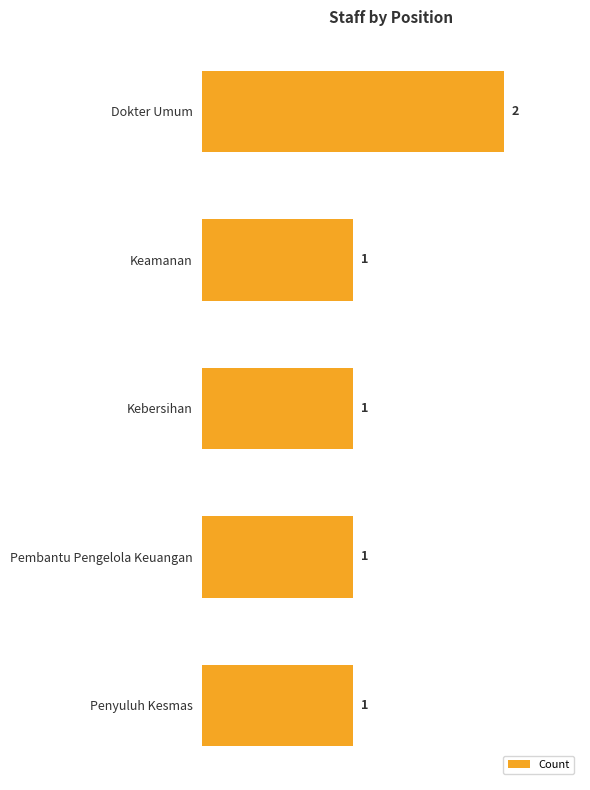

How many values are between 1 and 2?

5